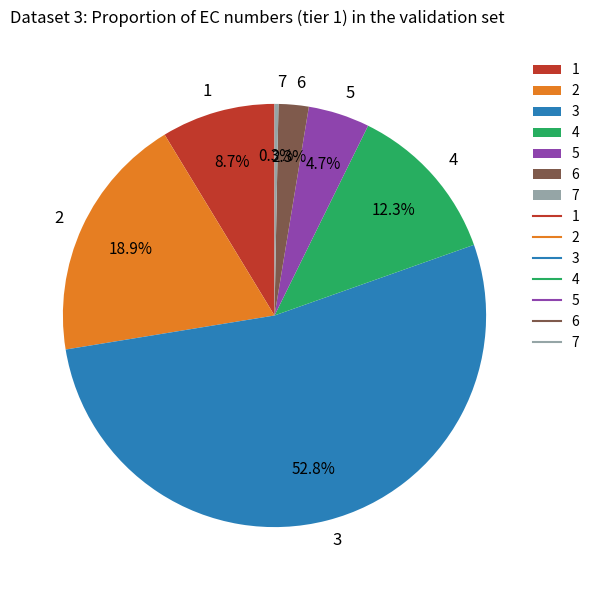

What percentage is NOT represented by 7?

99.7%